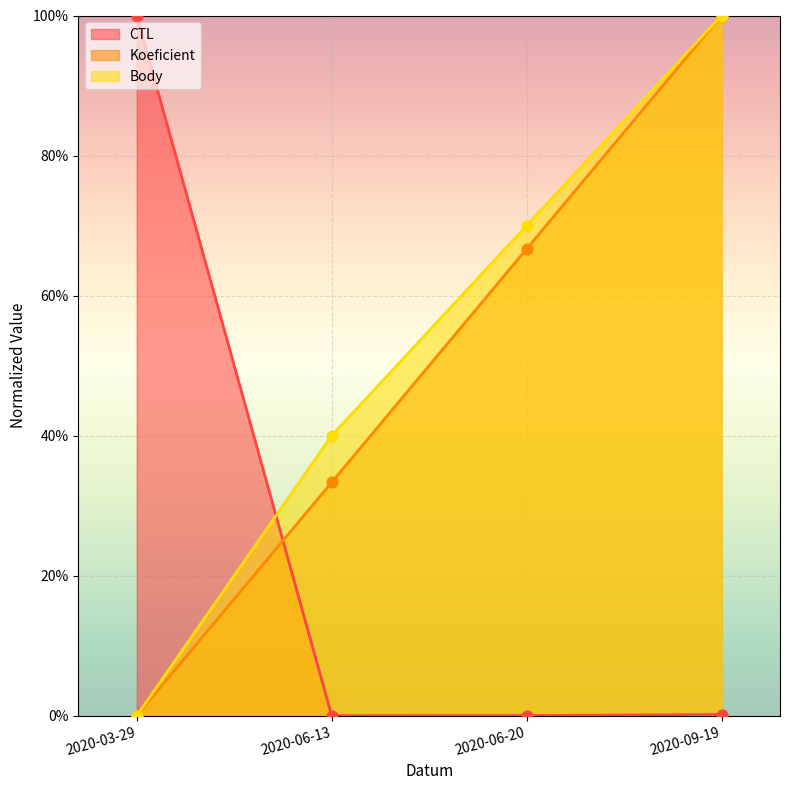

Which series contains the lowest Y value?

CTL